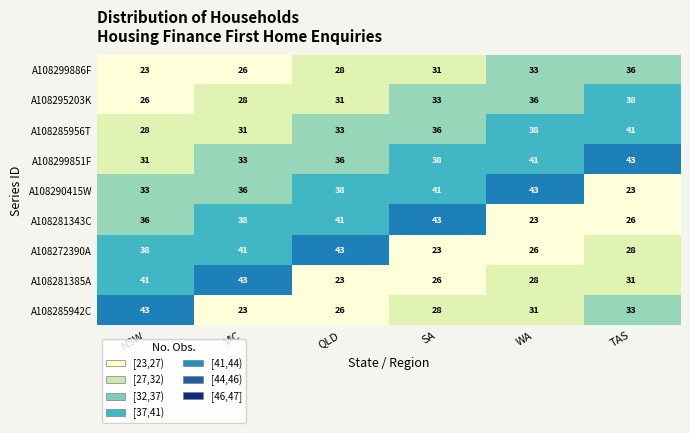

Rank the series at TAS from lowest to highest value.

A108290415W, A108281343C, A108272390A, A108281385A, A108285942C, A108299886F, A108295203K, A108285956T, A108299851F